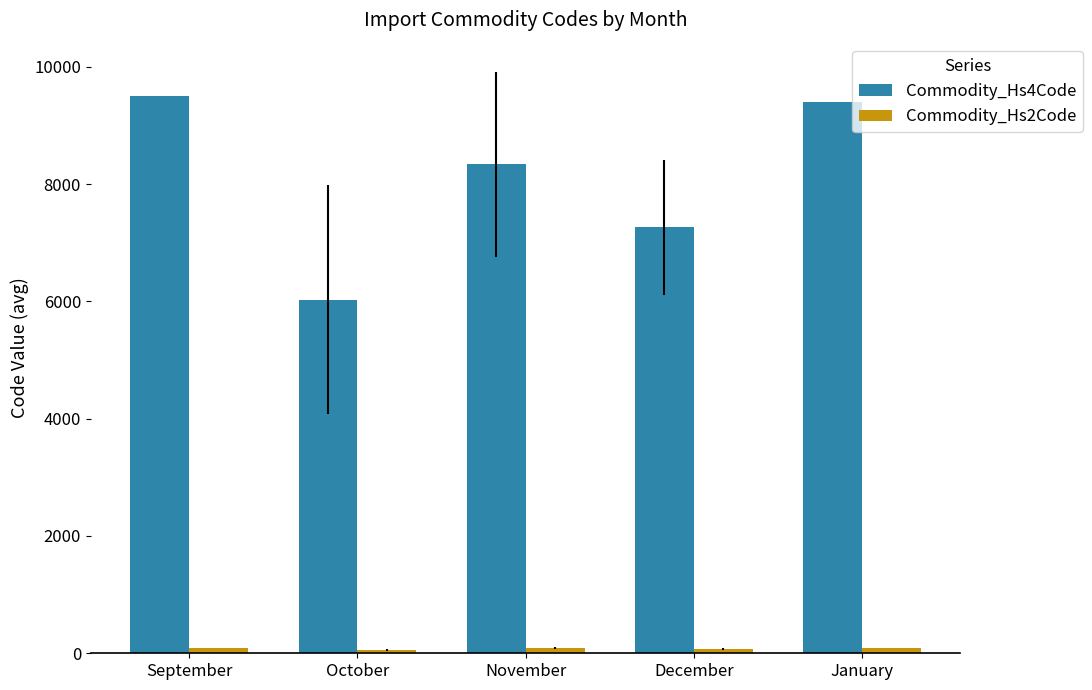

Are the bars grouped side by side (vs. stacked)?

Yes